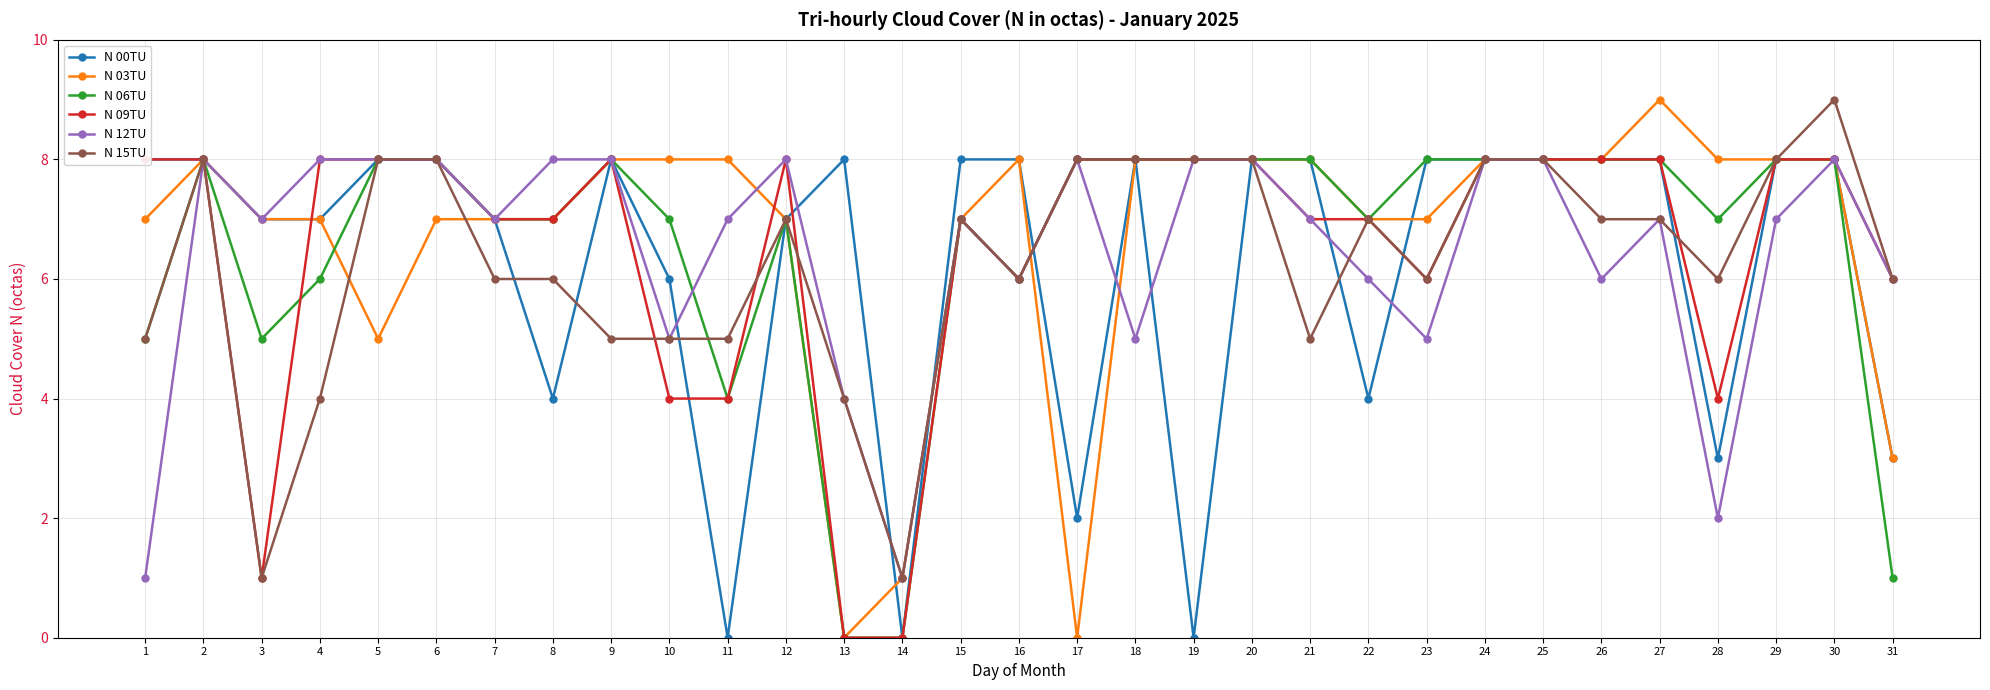

Rank the categories by N 00TU value from highest to lowest.

1, 2, 5, 6, 9, 13, 15, 16, 18, 20, 21, 23, 24, 25, 26, 27, 29, 30, 3, 4, 7, 12, 10, 8, 22, 28, 31, 17, 11, 14, 19